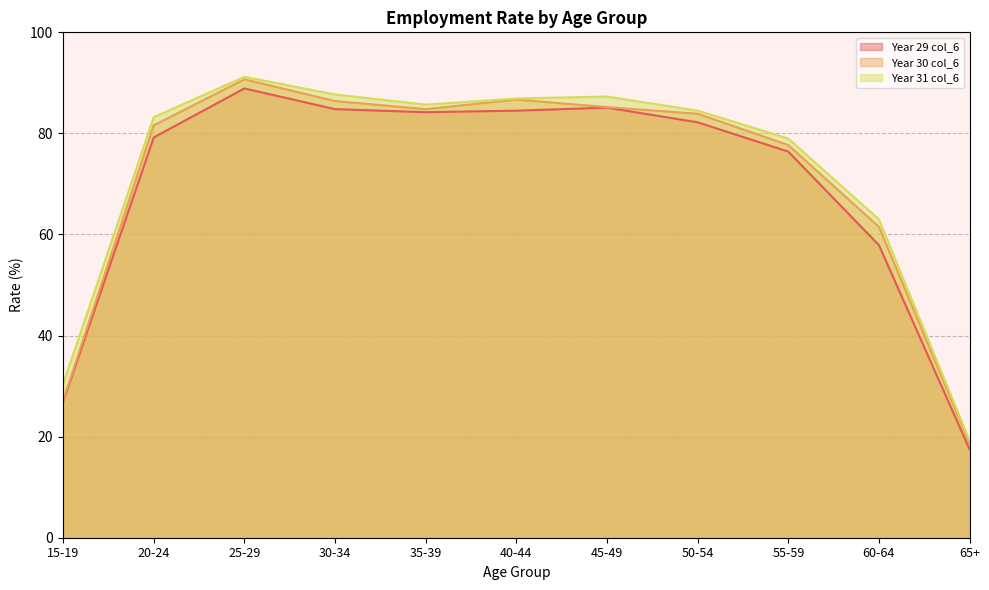

List the series in order of their overall mean, lowest first.

Year 29 col_6, Year 30 col_6, Year 31 col_6